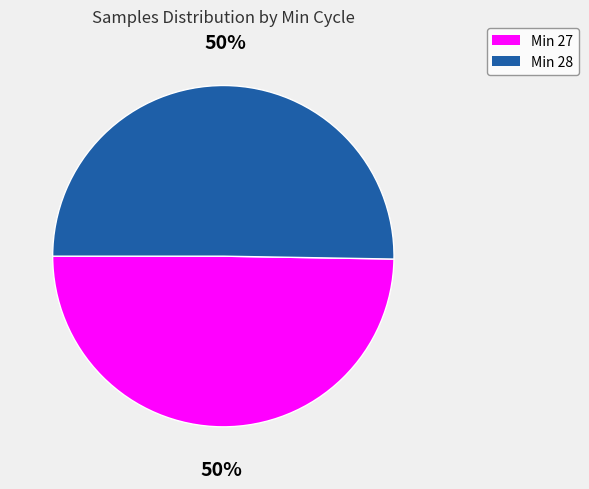

How many slices are in this pie chart?

2